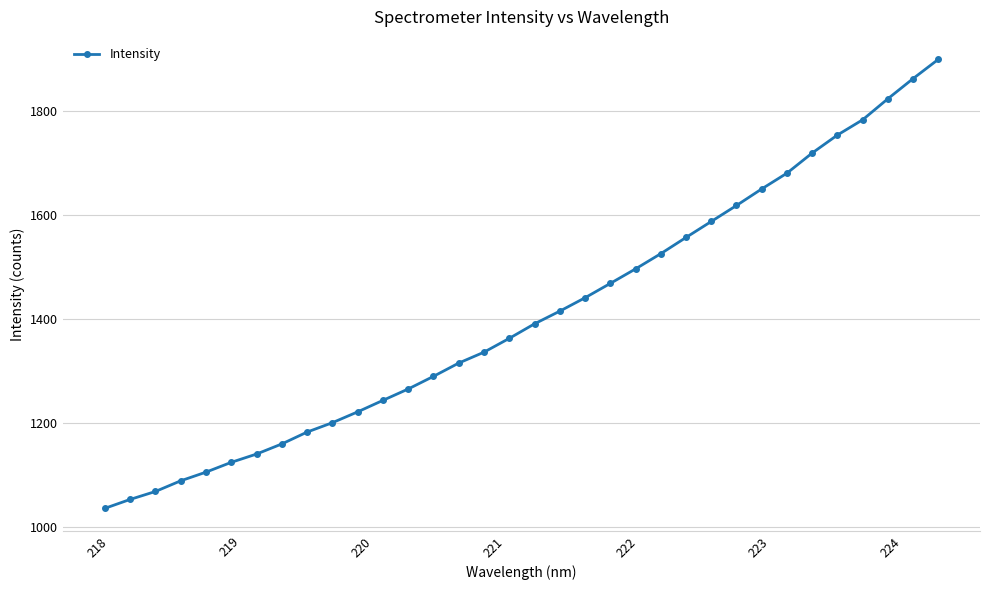

What is the average value?

1407.9